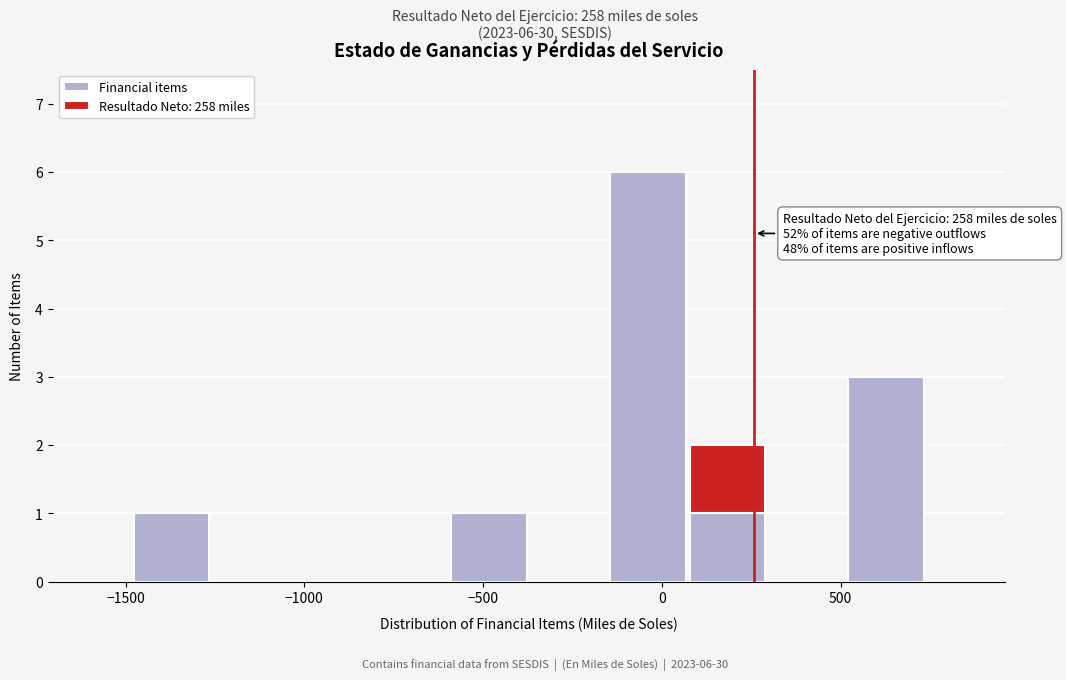

Which range on the x-axis has the tallest stacked bar (by total height)?

-150 to 50